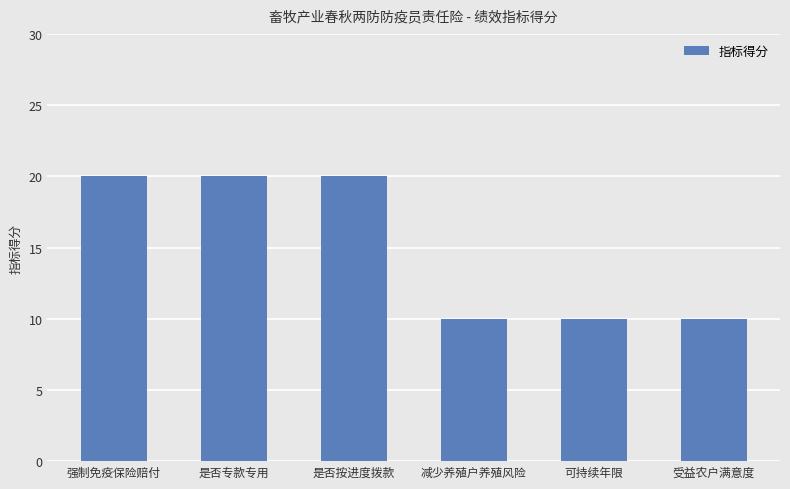

True or false: the data shows 17 at 受益农户满意度.

False